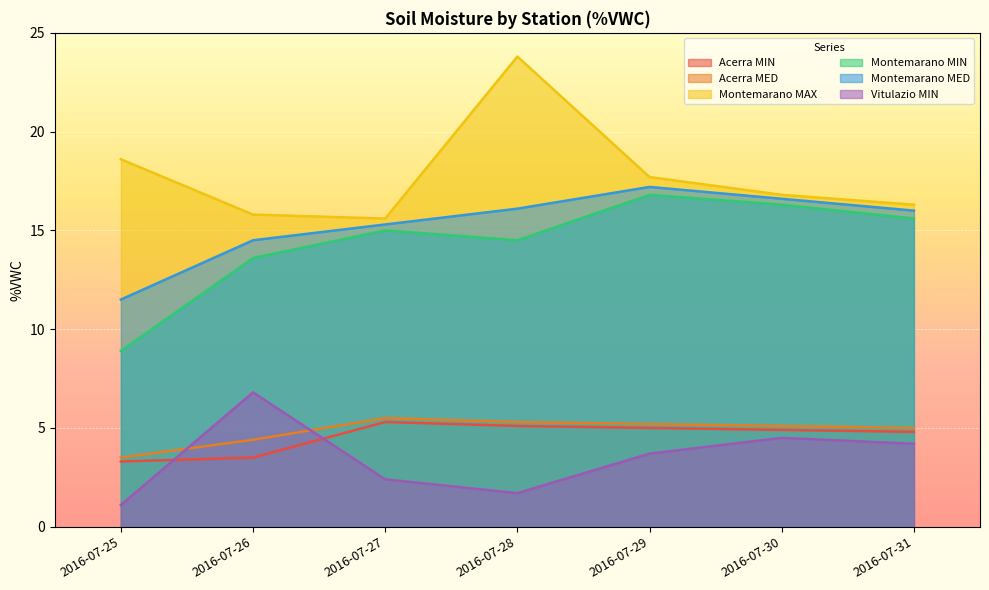

Reading right to left, list all the values displayed in this chart.

Acerra MIN: 2016-07-31=4.8	2016-07-30=4.9	2016-07-29=5.0	2016-07-28=5.1	2016-07-27=5.3	2016-07-26=3.5	2016-07-25=3.3
Acerra MED: 2016-07-31=5.0	2016-07-30=5.1	2016-07-29=5.2	2016-07-28=5.3	2016-07-27=5.5	2016-07-26=4.4	2016-07-25=3.5
Montemarano MAX: 2016-07-31=16.3	2016-07-30=16.8	2016-07-29=17.7	2016-07-28=23.8	2016-07-27=15.6	2016-07-26=15.8	2016-07-25=18.6
Montemarano MIN: 2016-07-31=15.6	2016-07-30=16.3	2016-07-29=16.8	2016-07-28=14.5	2016-07-27=15.0	2016-07-26=13.6	2016-07-25=8.9
Montemarano MED: 2016-07-31=16.0	2016-07-30=16.6	2016-07-29=17.2	2016-07-28=16.1	2016-07-27=15.3	2016-07-26=14.5	2016-07-25=11.5
Vitulazio MIN: 2016-07-31=4.2	2016-07-30=4.5	2016-07-29=3.7	2016-07-28=1.7	2016-07-27=2.4	2016-07-26=6.8	2016-07-25=1.1